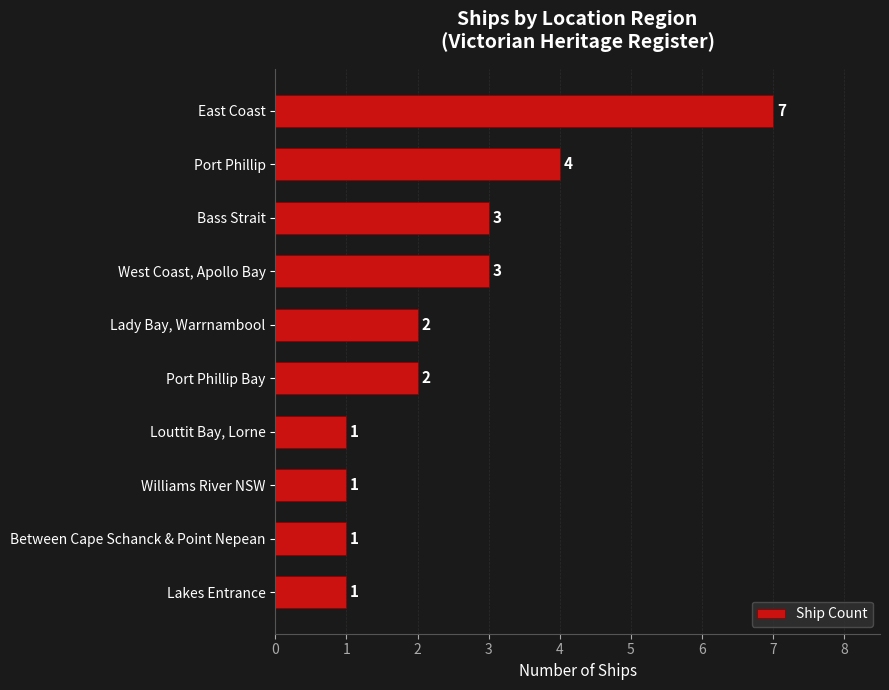

What is the sum of all values?

25